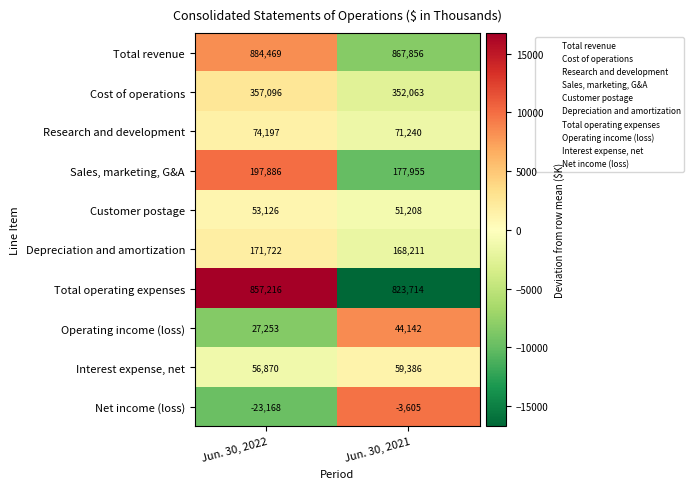

At Jun. 30, 2021, list the series in order from smallest to largest.

Net income (loss), Operating income (loss), Customer postage, Interest expense, net, Research and development, Depreciation and amortization, Sales, marketing, G&A, Cost of operations, Total operating expenses, Total revenue